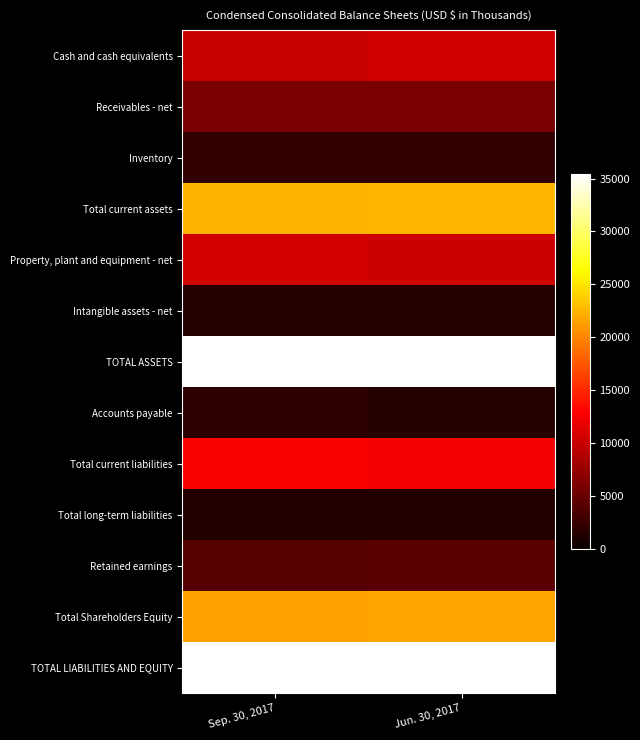

Reading right to left, list all the values displayed in this chart.

Cash and cash equivalents: Jun. 30, 2017=10494	Sep. 30, 2017=9909
Receivables - net: Jun. 30, 2017=5906	Sep. 30, 2017=5989
Inventory: Jun. 30, 2017=2159	Sep. 30, 2017=2207
Total current assets: Jun. 30, 2017=22621	Sep. 30, 2017=22516
Property, plant and equipment - net: Jun. 30, 2017=10290	Sep. 30, 2017=10571
Intangible assets - net: Jun. 30, 2017=1587	Sep. 30, 2017=1558
TOTAL ASSETS: Jun. 30, 2017=35336	Sep. 30, 2017=35402
Accounts payable: Jun. 30, 2017=1571	Sep. 30, 2017=1897
Total current liabilities: Jun. 30, 2017=12314	Sep. 30, 2017=12658
Total long-term liabilities: Jun. 30, 2017=1329	Sep. 30, 2017=1322
Retained earnings: Jun. 30, 2017=4336	Sep. 30, 2017=4059
Total Shareholders Equity: Jun. 30, 2017=21693	Sep. 30, 2017=21422
TOTAL LIABILITIES AND EQUITY: Jun. 30, 2017=35336	Sep. 30, 2017=35402